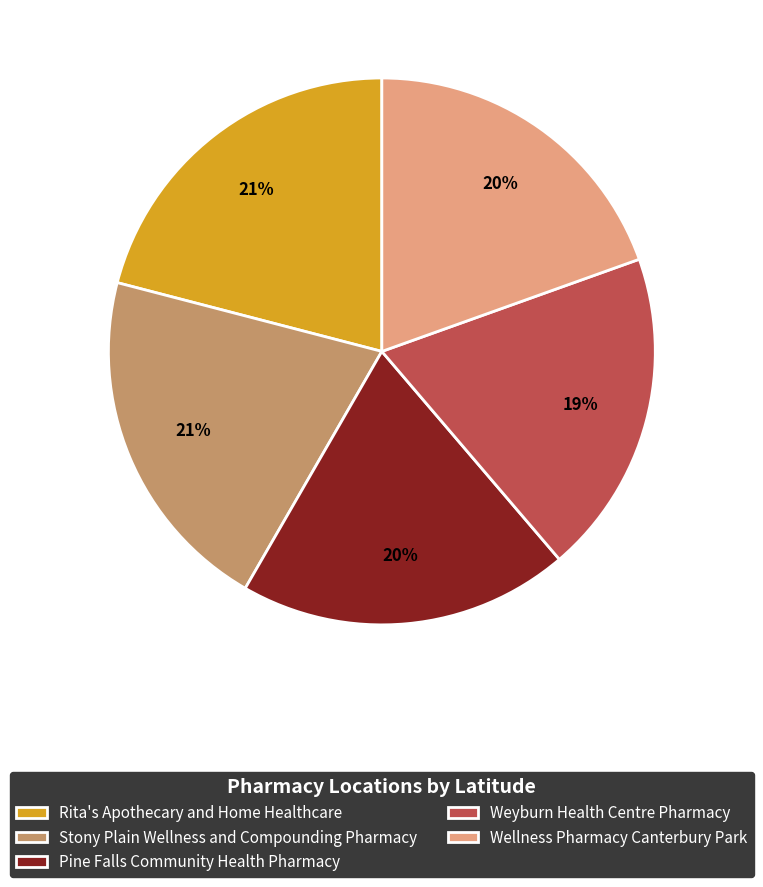

Do Pine Falls Community Health Pharmacy and Wellness Pharmacy Canterbury Park together represent more than half of the pie?

No